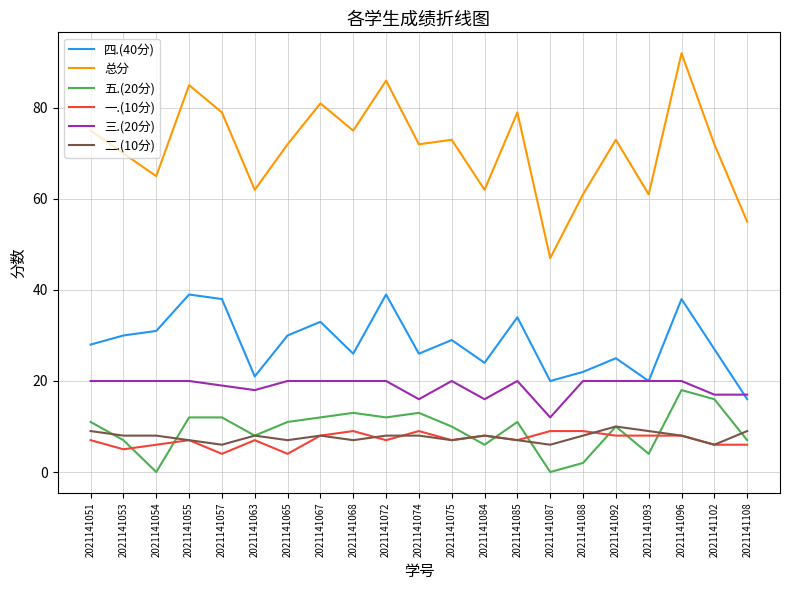

What are all the series names shown in the legend?

四.(40分), 总分, 五.(20分), 一.(10分), 三.(20分), 二.(10分)